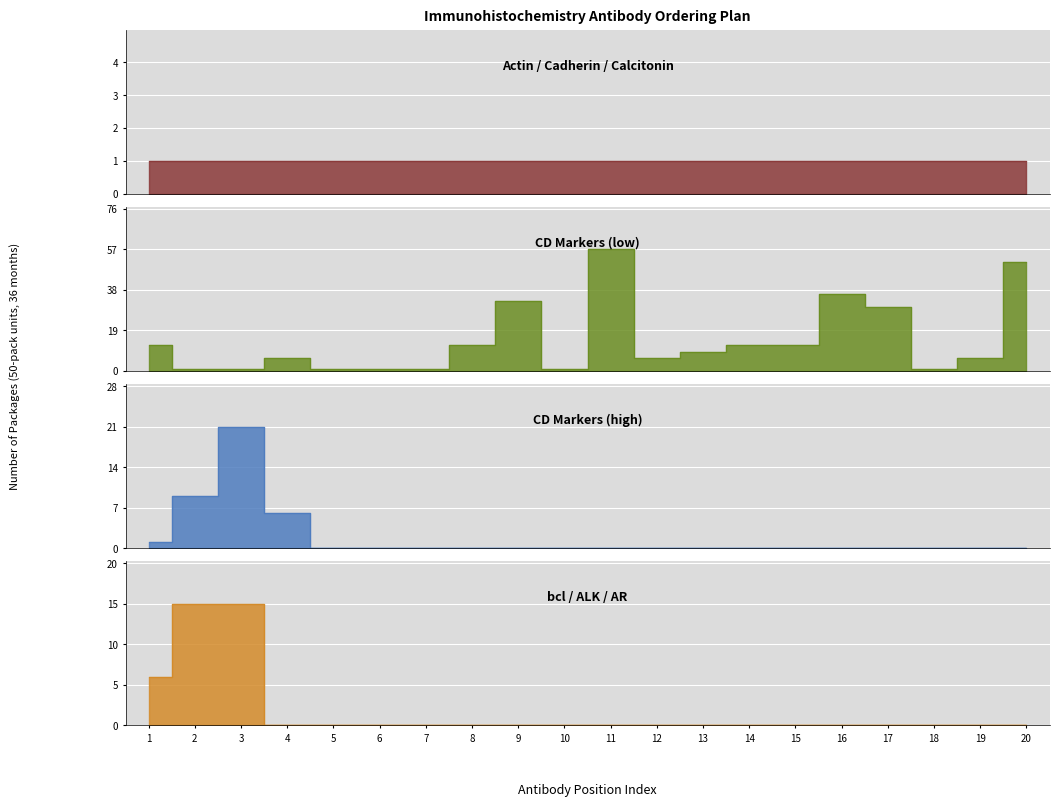

What is the value of the CD Markers (low) point at the 4th from the left?

6